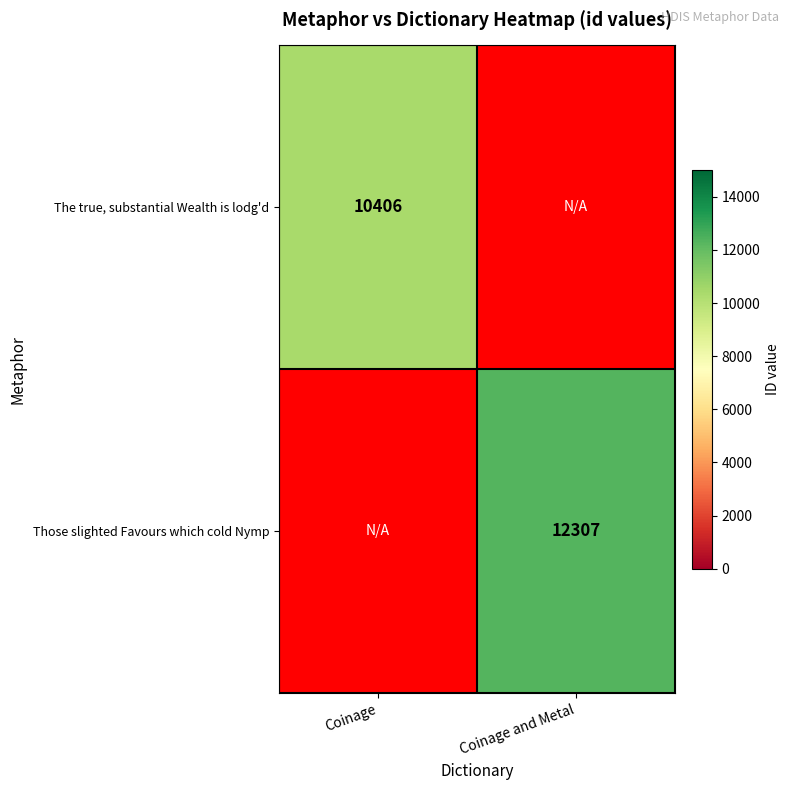

The Those slighted Favours which cold Nymp series shows 12307 at Coinage and Metal. True or false?

True